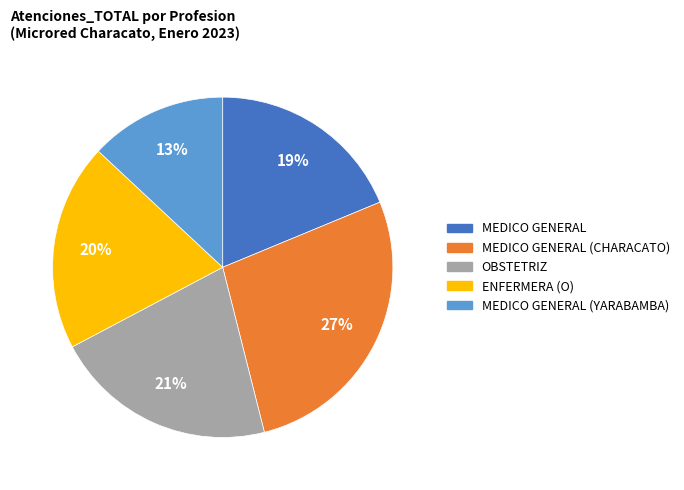

Is there a majority slice in this chart?

No